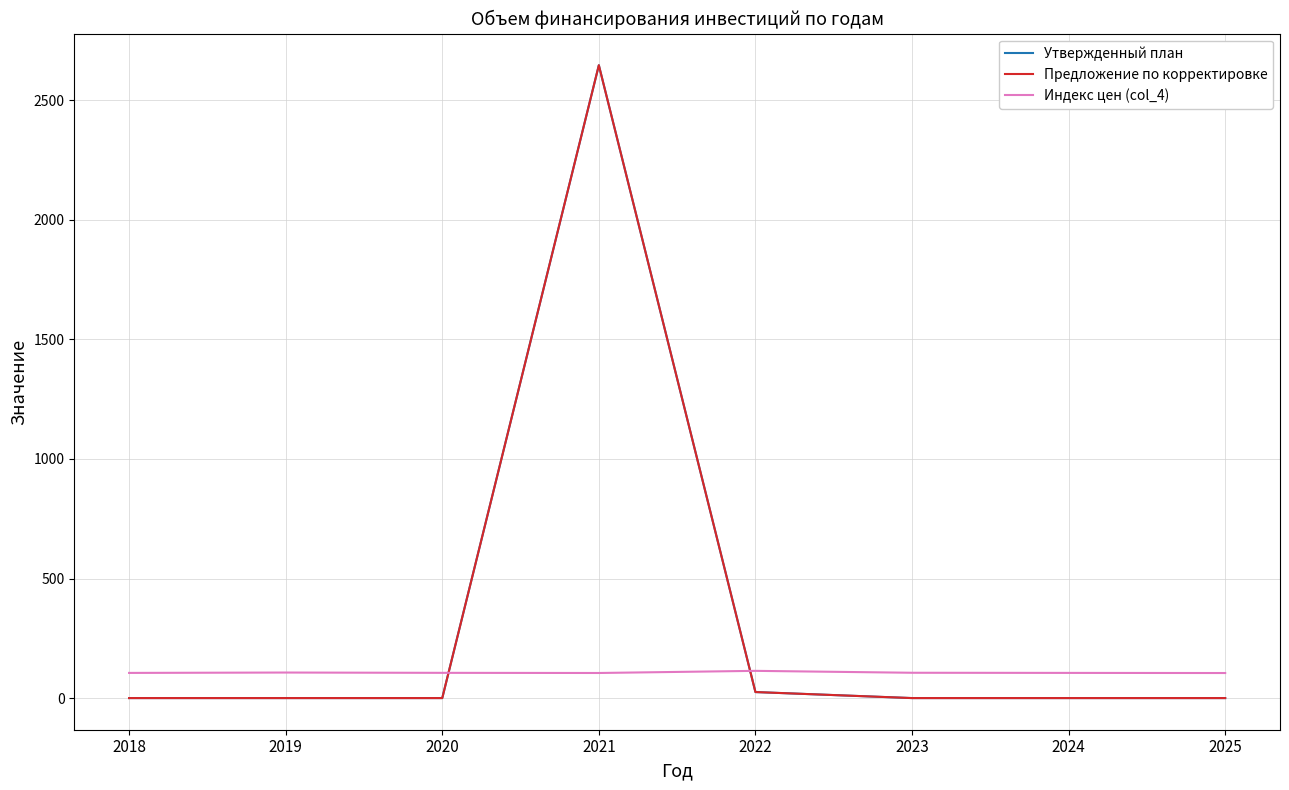

Which has a higher value, 2020 or 2023?

2020